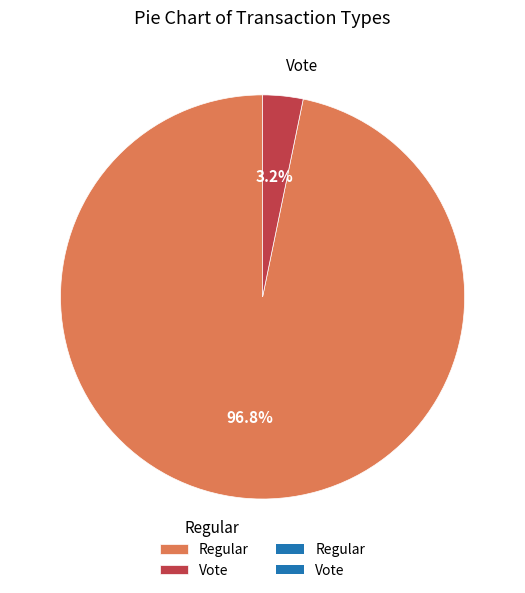

To the nearest percent, what portion does Regular represent?

97%